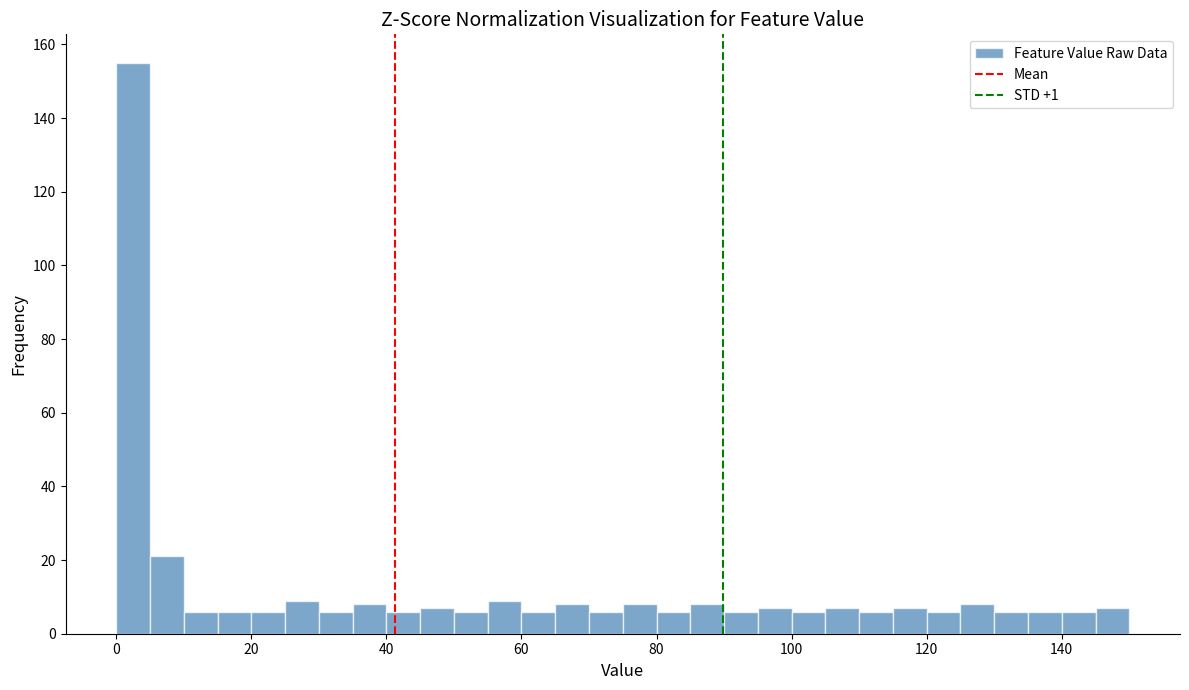

Read against the x-axis, roughly where is the centre of the tallest bar?

2